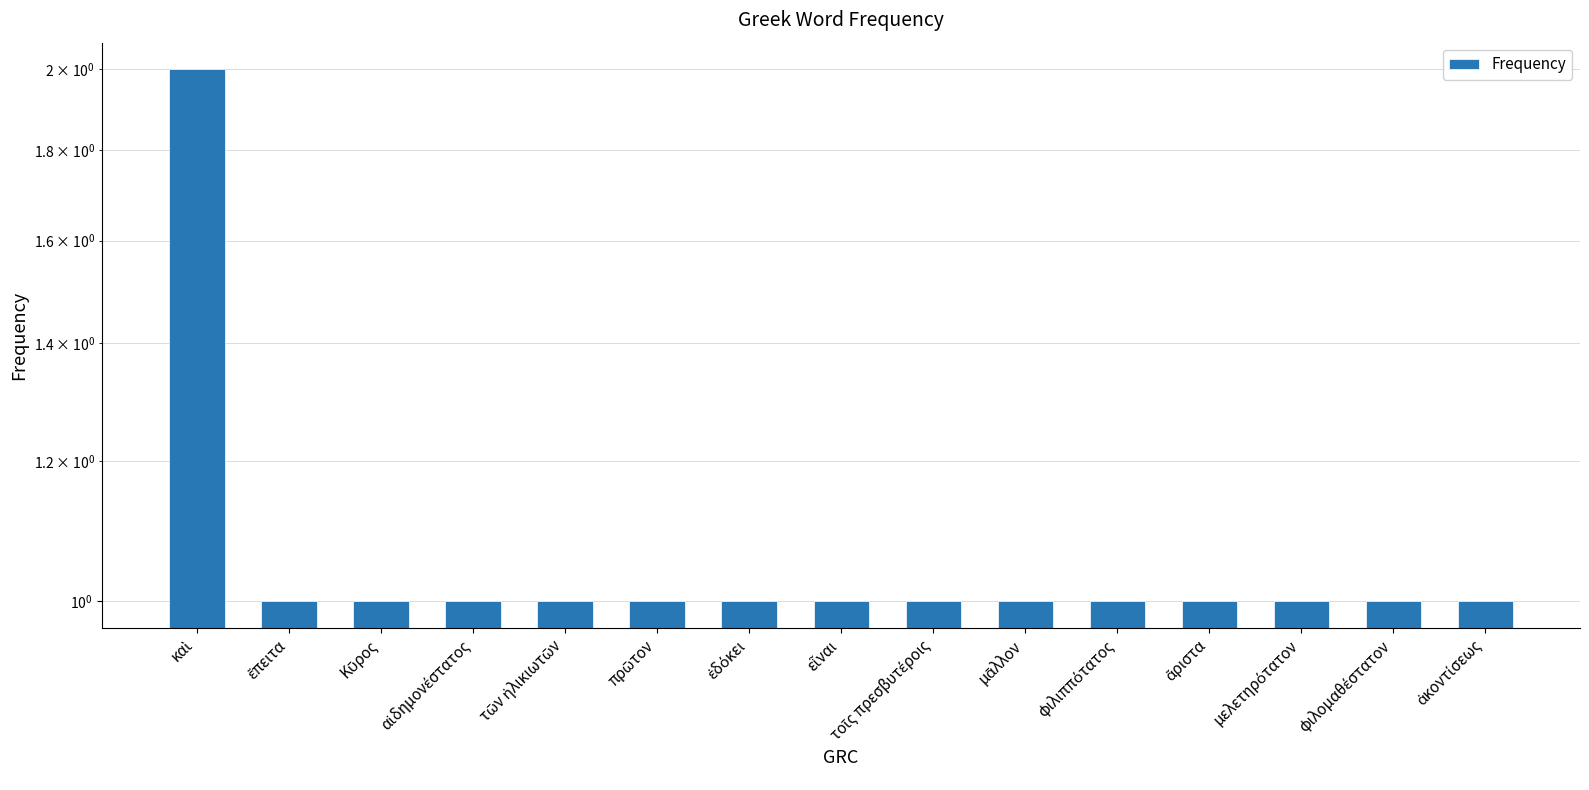

Which label corresponds to the smallest value in the chart?

ἔπειτα